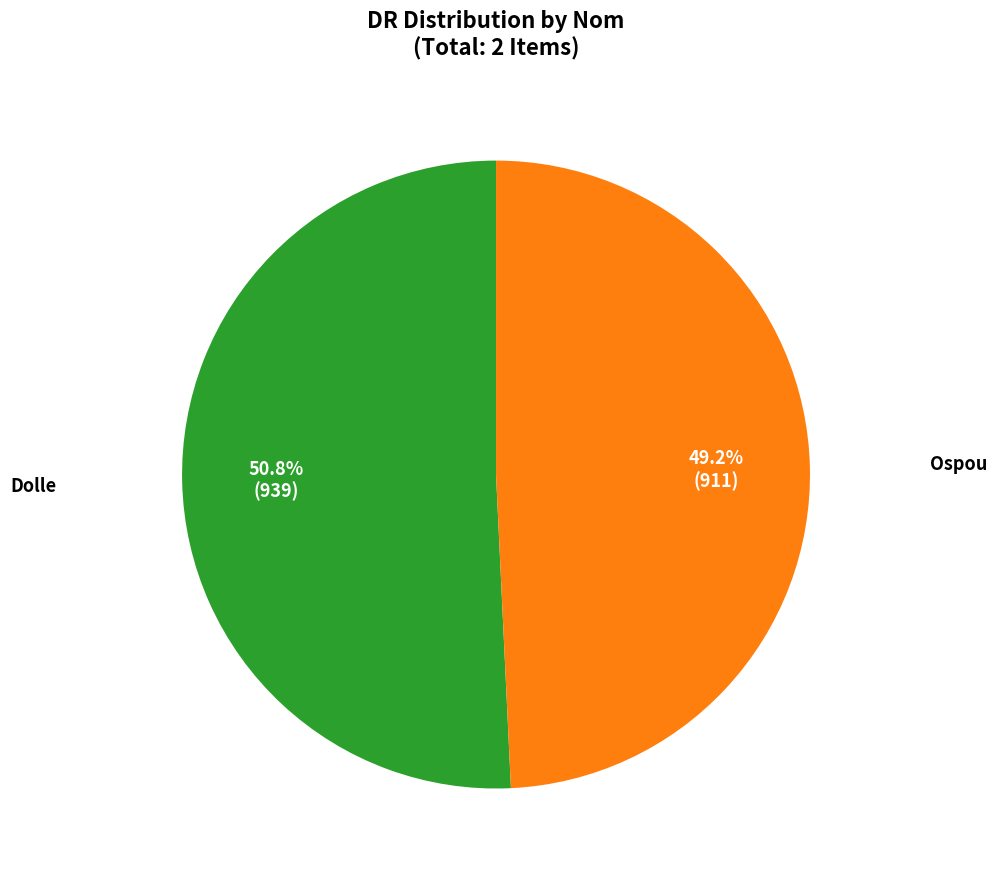

Is there a majority slice in this chart?

Yes